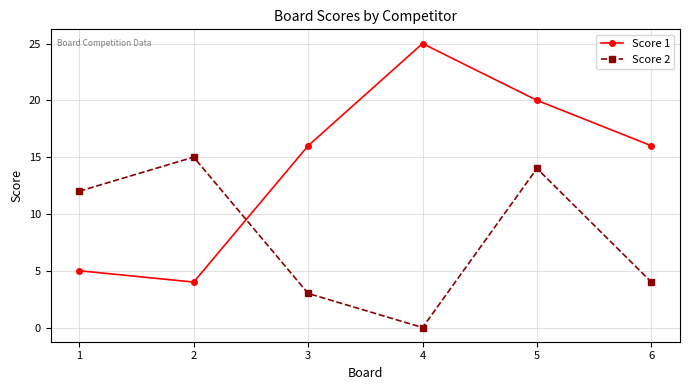

What is the sum of the Score 2 values at 5 and 3?

17